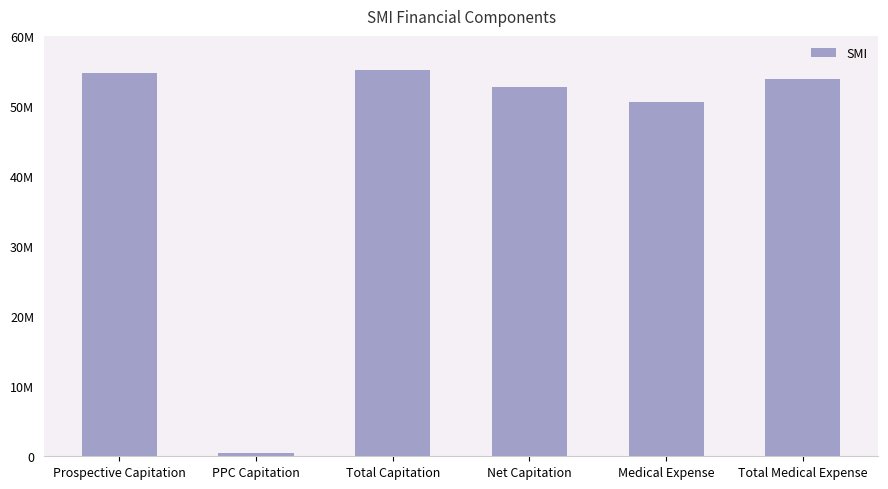

Reading left to right, extract all data points from this chart.

Prospective Capitation=54670000	PPC Capitation=530000	Total Capitation=55200000	Net Capitation=52732000	Medical Expense=50560600	Total Medical Expense=53809000